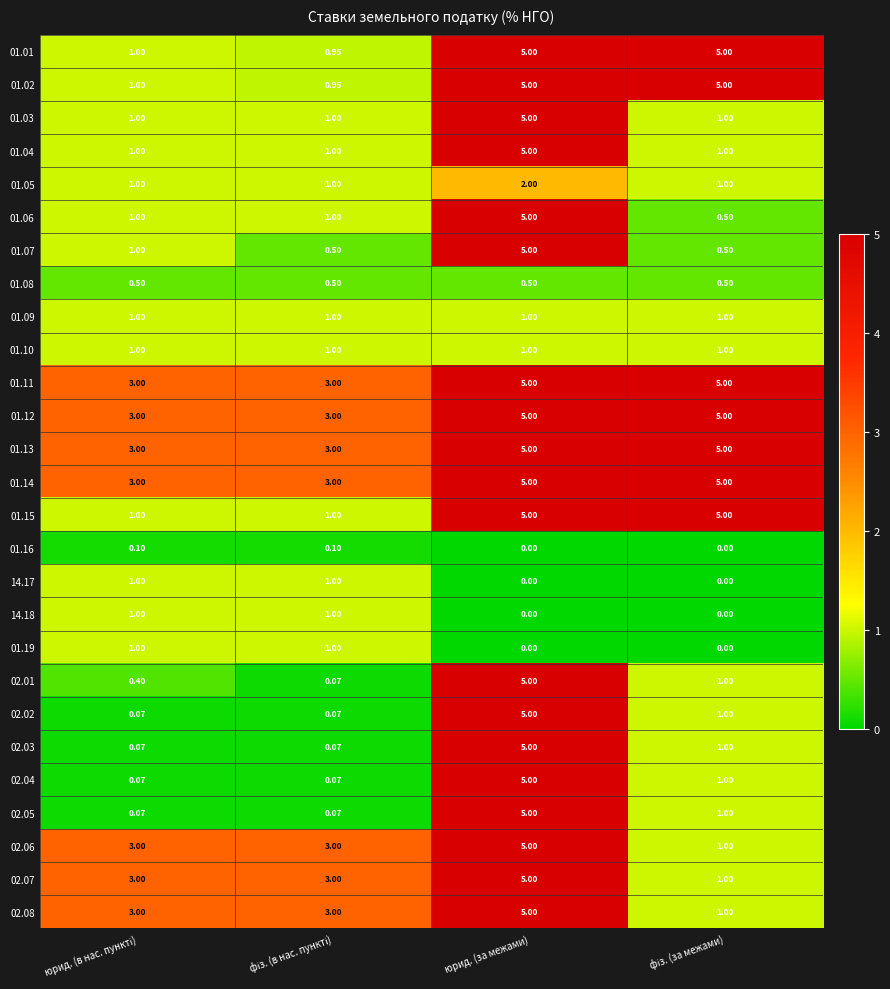

Which category has the highest value in the 02.05 series?

юрид. (за межами)